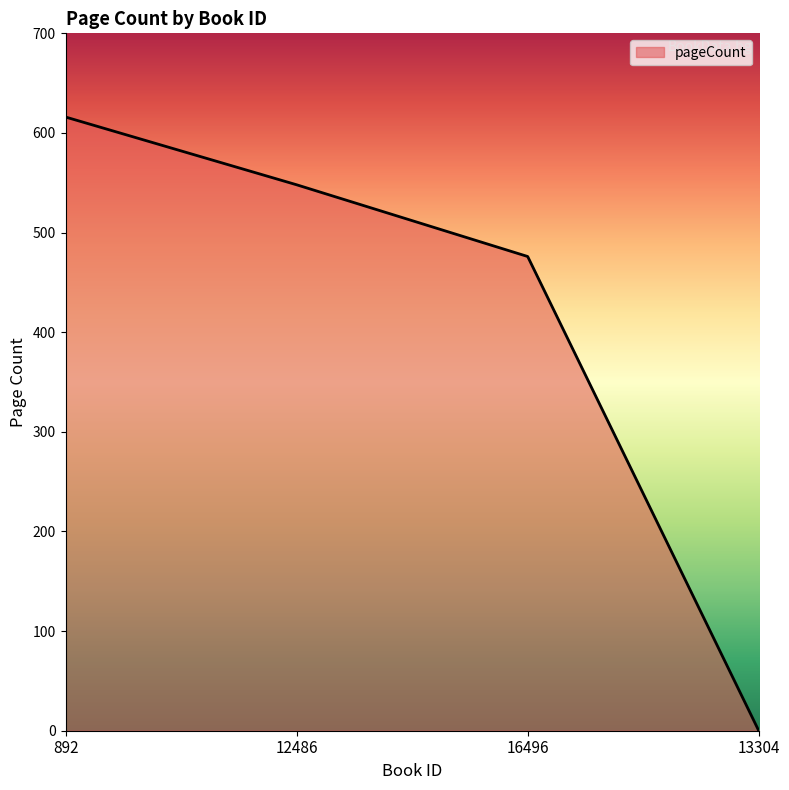

How many categories are shown in the chart?

4